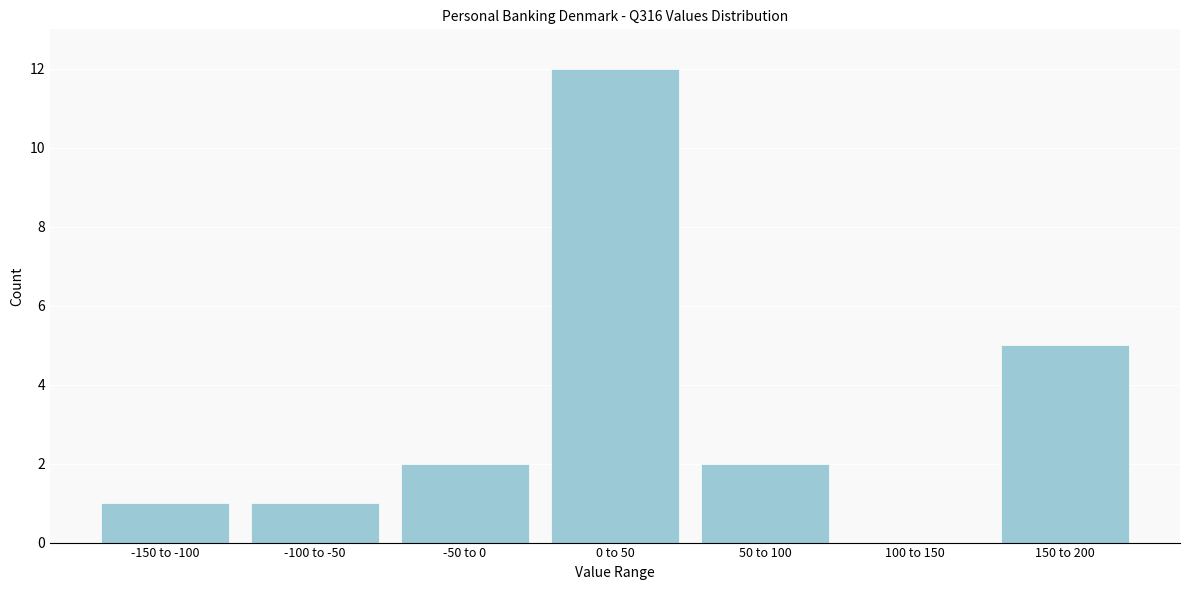

Reading left to right, extract all data points from this chart.

-150 to -100=1	-100 to -50=1	-50 to 0=2	0 to 50=12	50 to 100=2	100 to 150=0	150 to 200=5